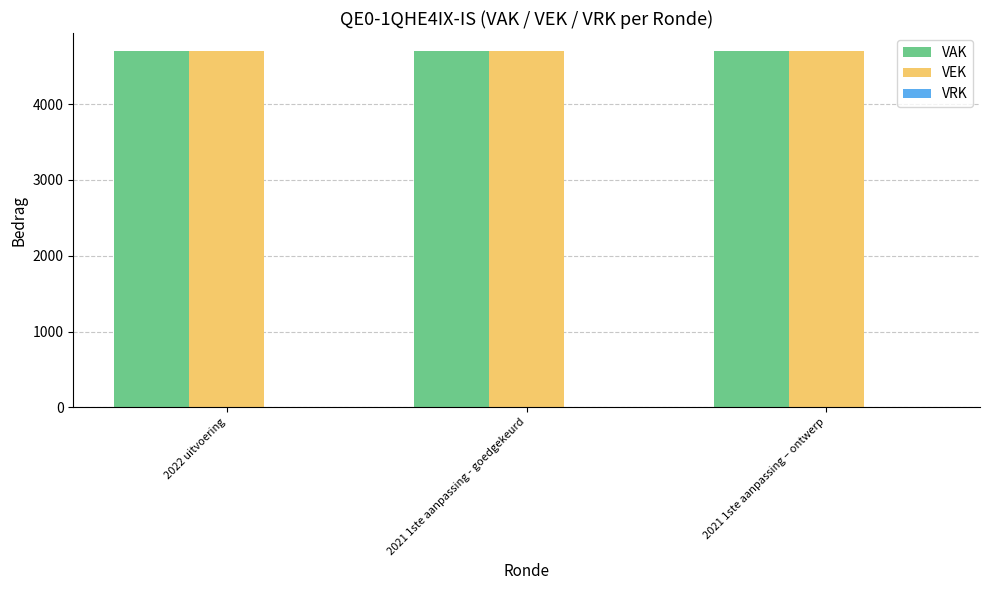

What is the label of the 3rd bar from the left?

2021 1ste aanpassing – ontwerp